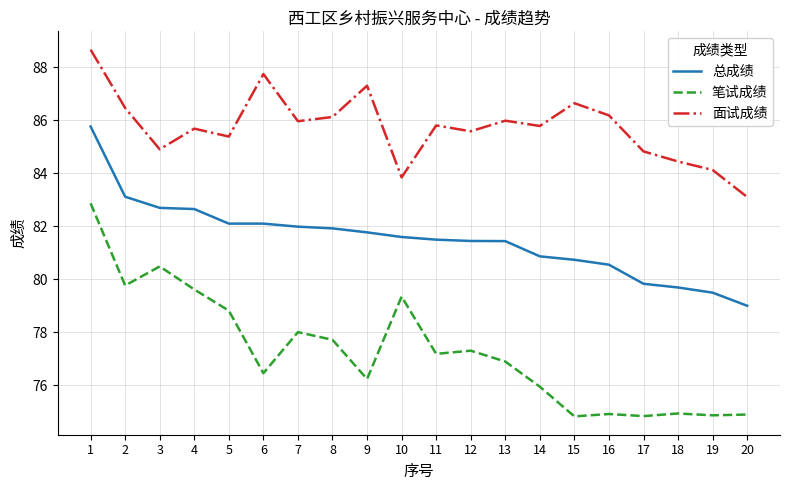

Which category has the highest value in the 笔试成绩 series?

1